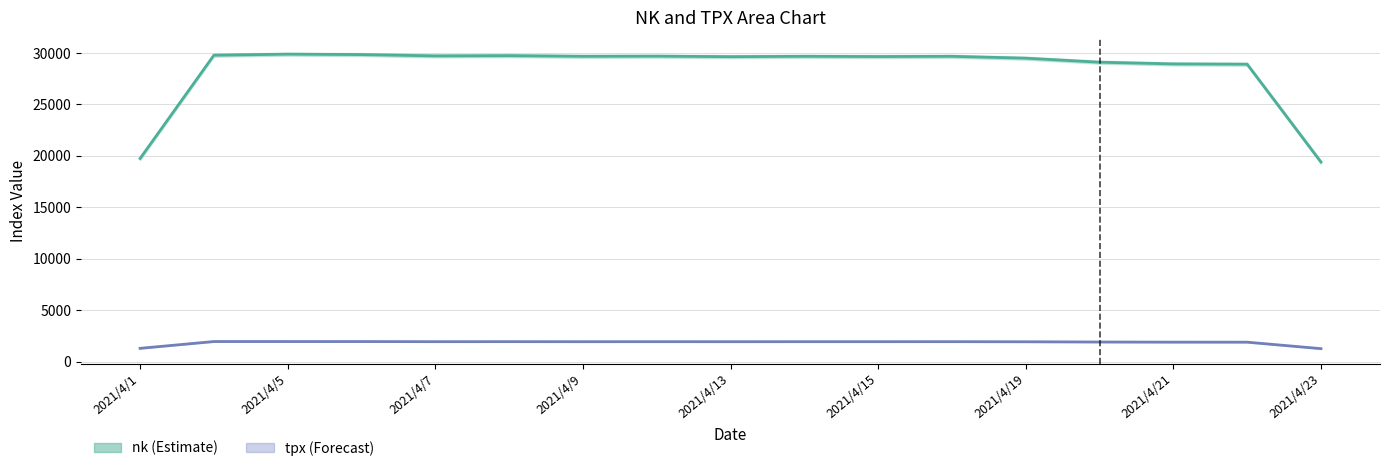

The tpx series shows 1951.9 at 2021/4/8. True or false?

True